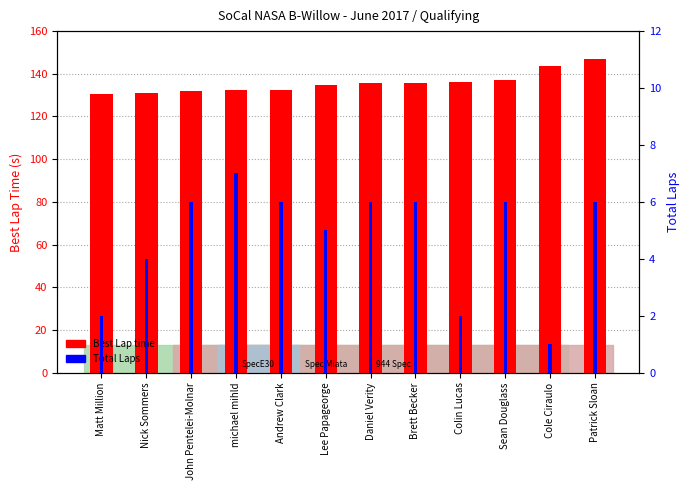

What is the value of the Total Laps bar at the 2nd from the left?

4.0